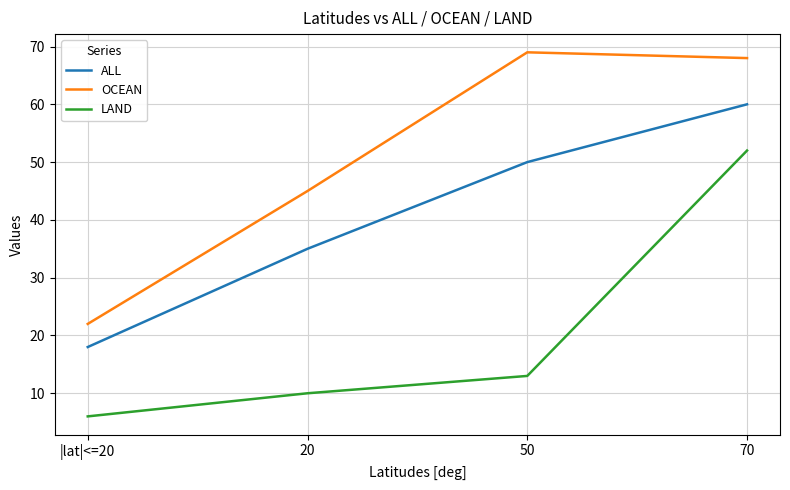

What is the average value of the ALL series?

41